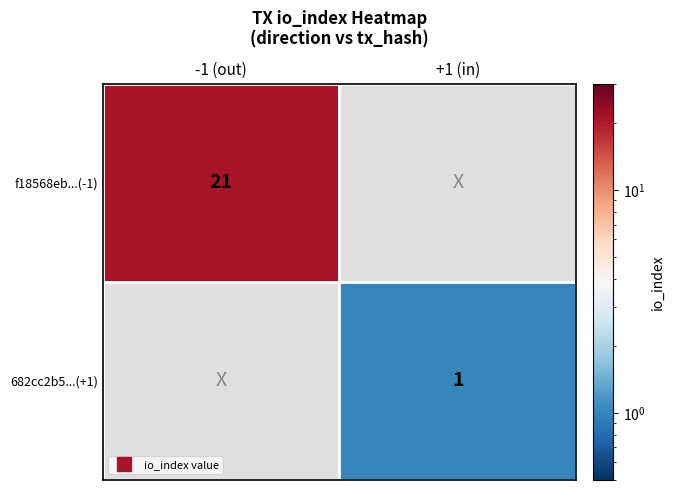

The f18568eb44520682398946c50deb2c12cf64964 series shows -1 at direction. True or false?

False